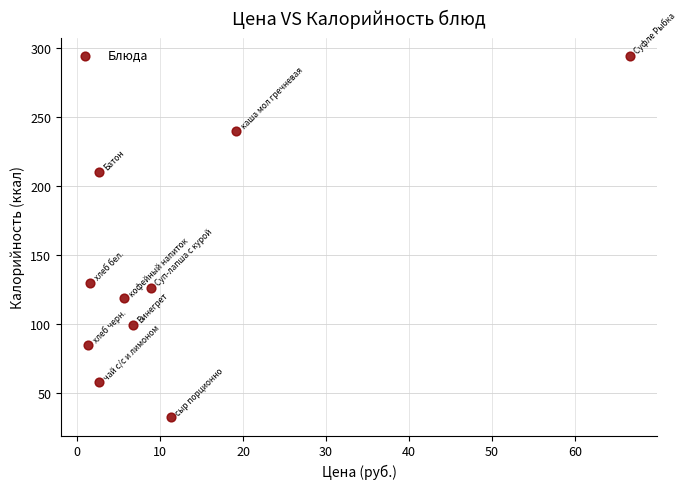

What Y value in the scatter plot is closest to 163?

130.0